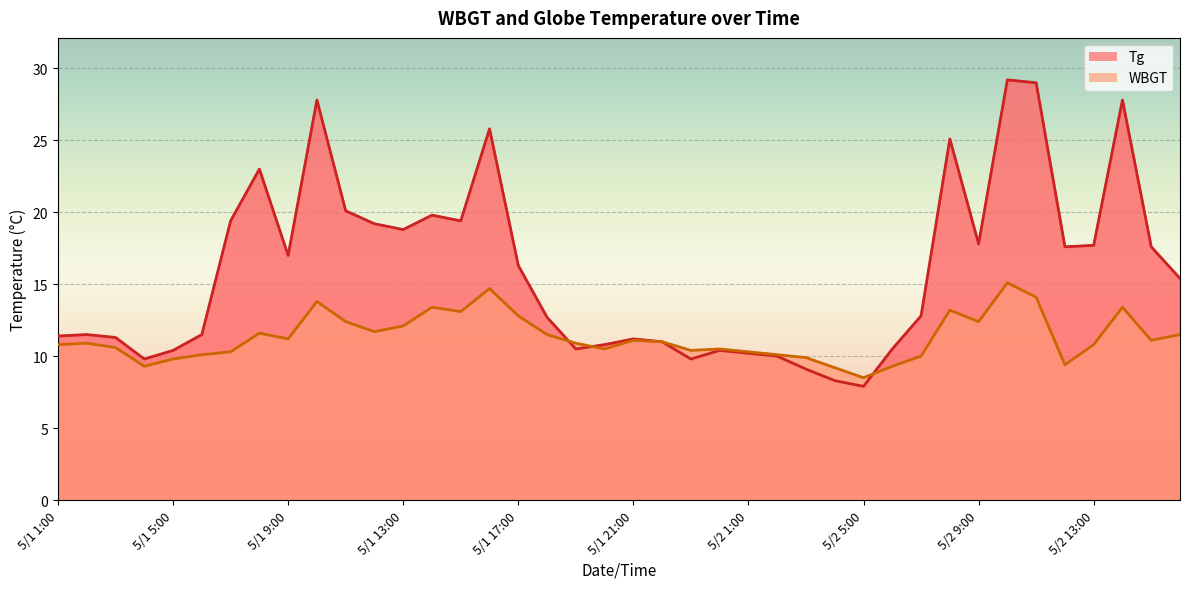

Rank the series by their maximum value, from lowest to highest.

WBGT, Tg